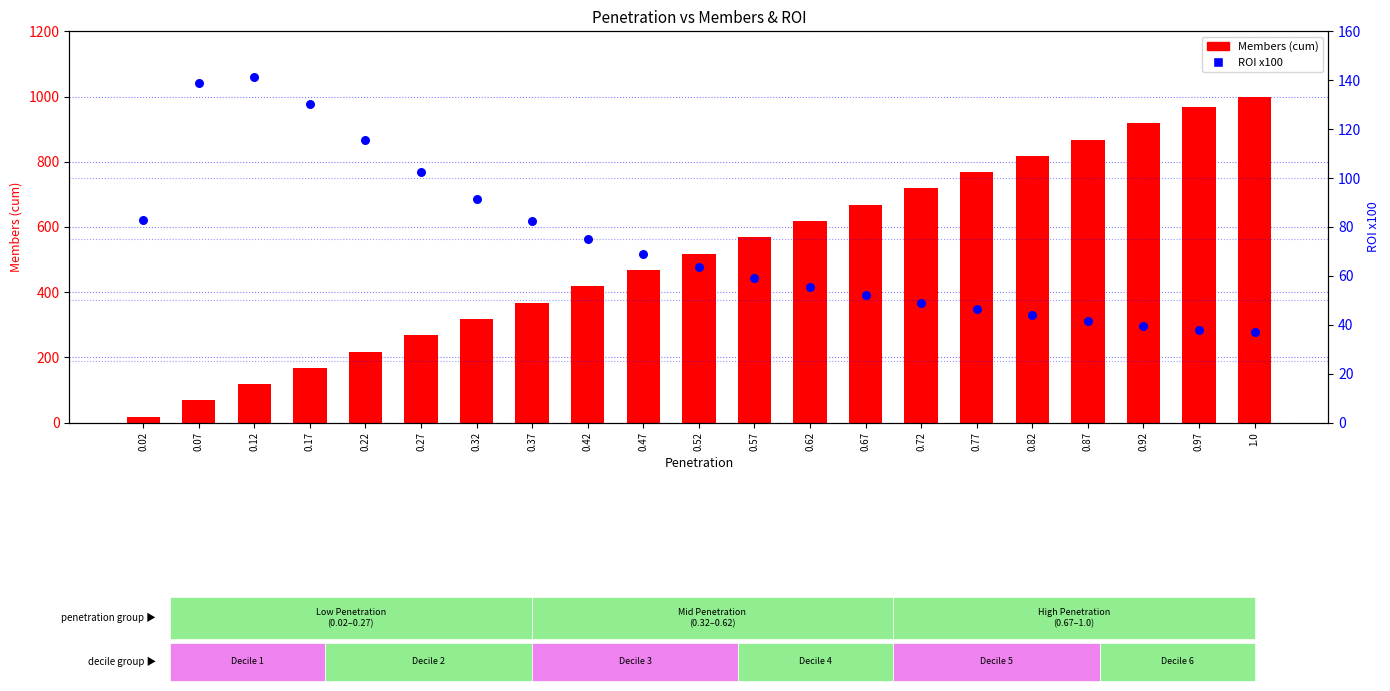

Which series contains the lowest Y value?

Members (cum)